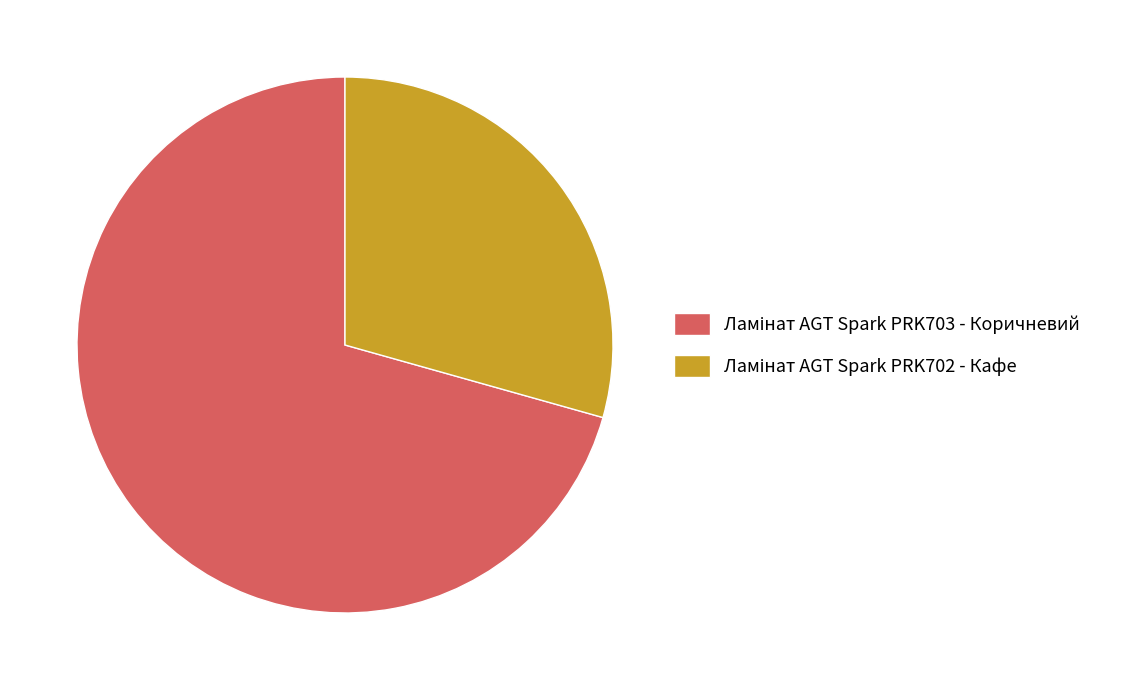

Does any single category account for the majority?

Yes